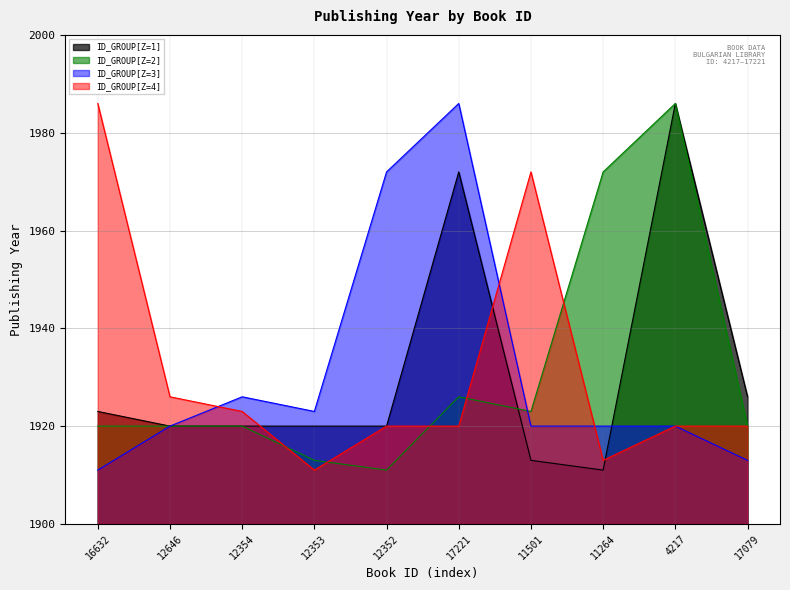

What is the sum of the publishingYear_1 values at 11501 and 12354?

33